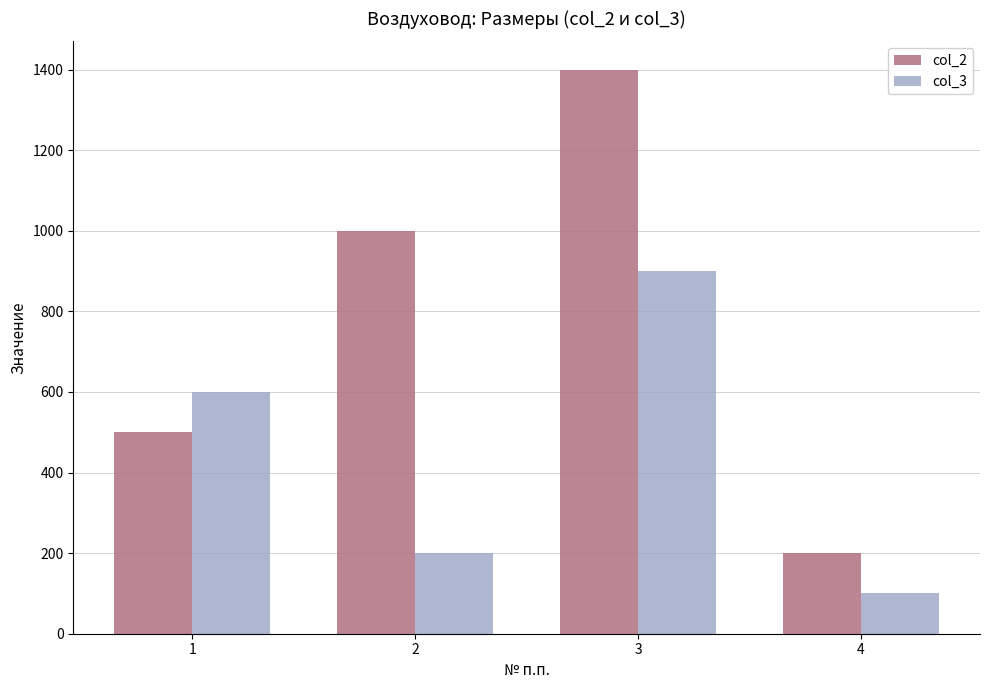

Which category has the lowest value in the col_2 series?

4